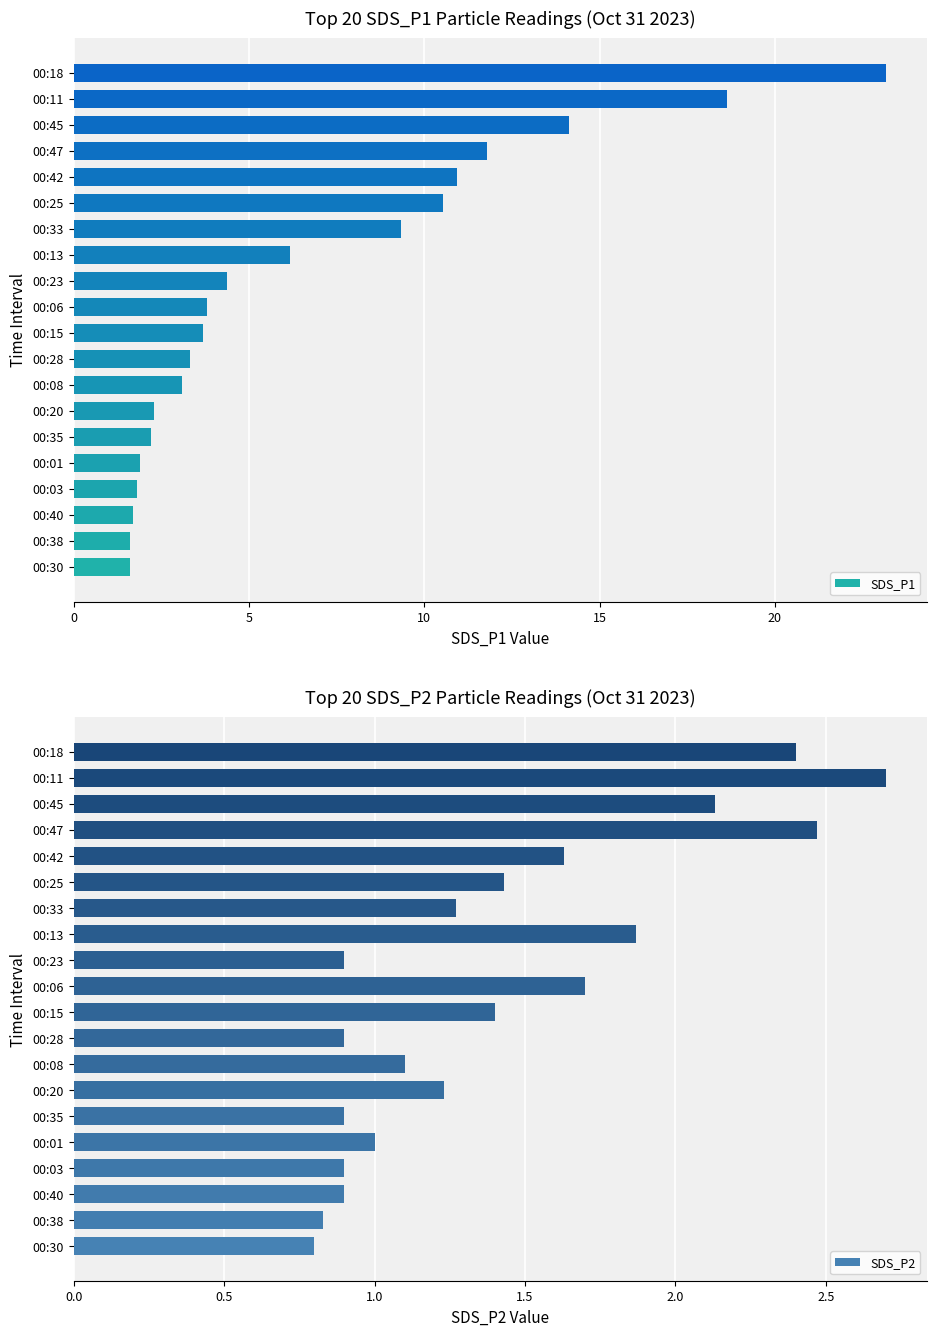

The SDS_P1 series shows 4.4 at 00:23. True or false?

True